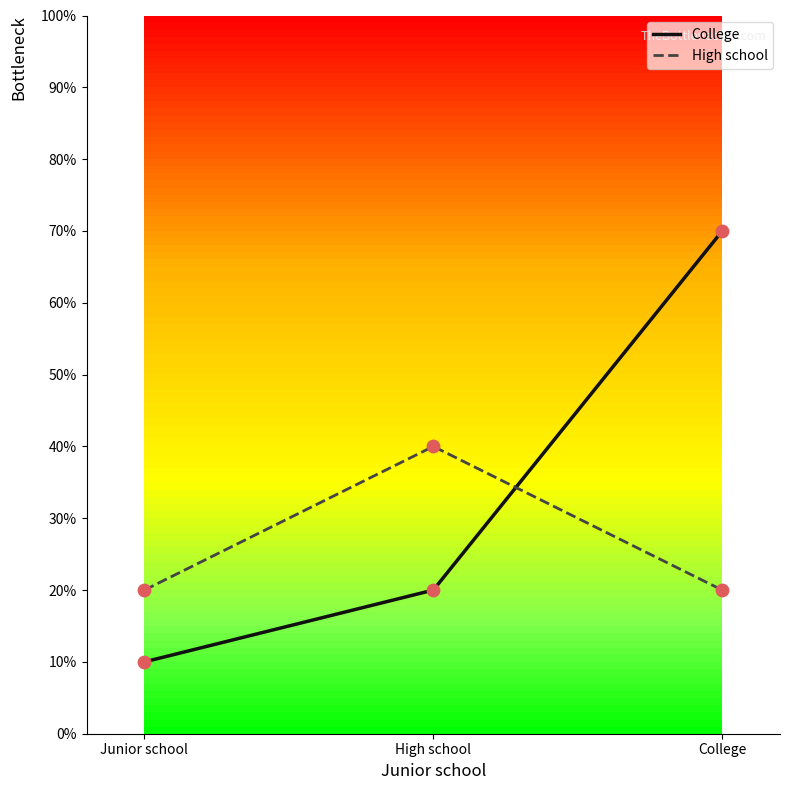

Which series has the largest total across all categories?

College